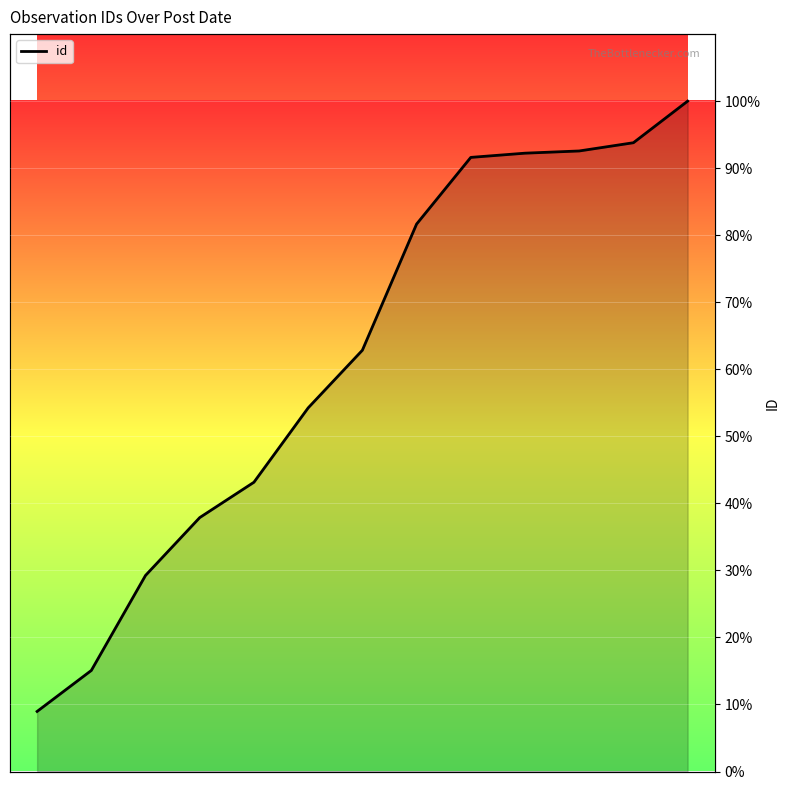

What is the minimum value shown in the chart?

9.0